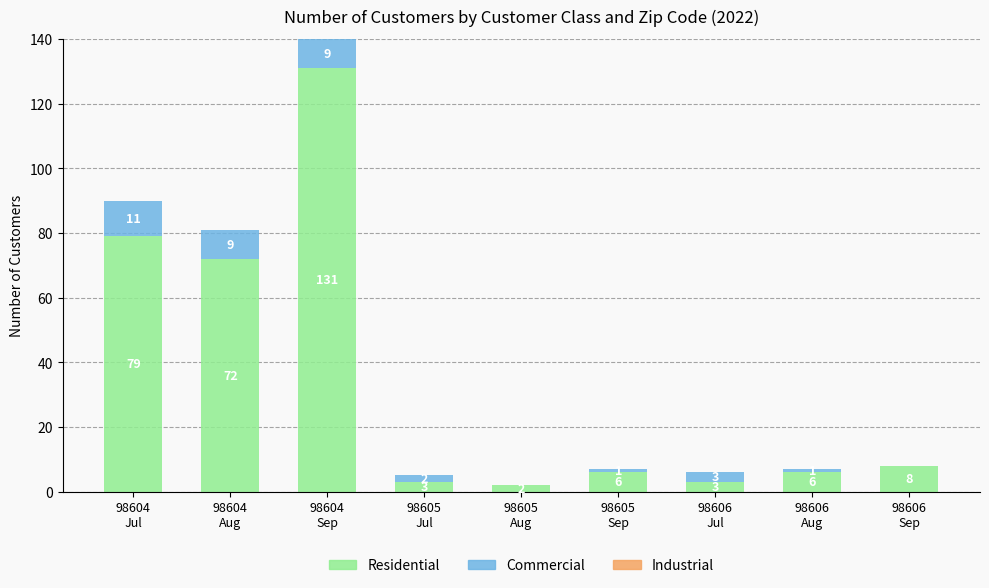

What is the highest value of the Residential series?

131